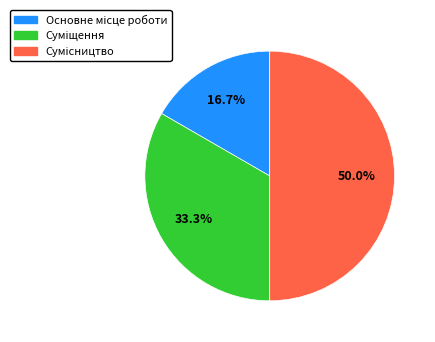

Which slice is the smallest?

Основне місце роботи